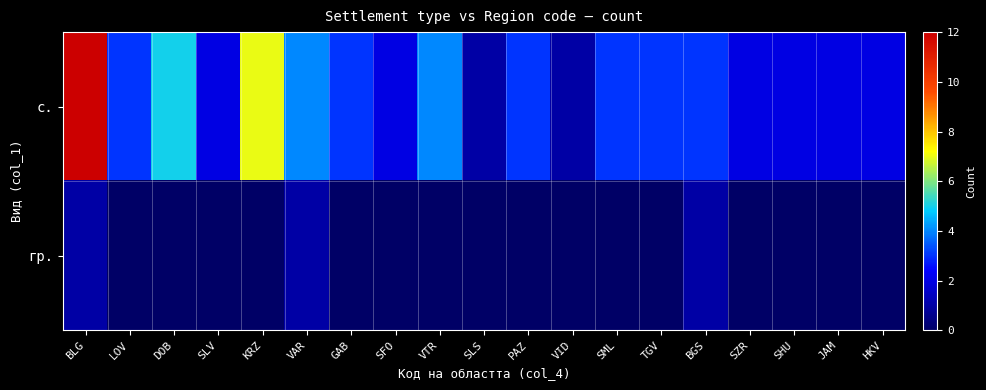

Which series changed the most between SLV and PAZ?

с.